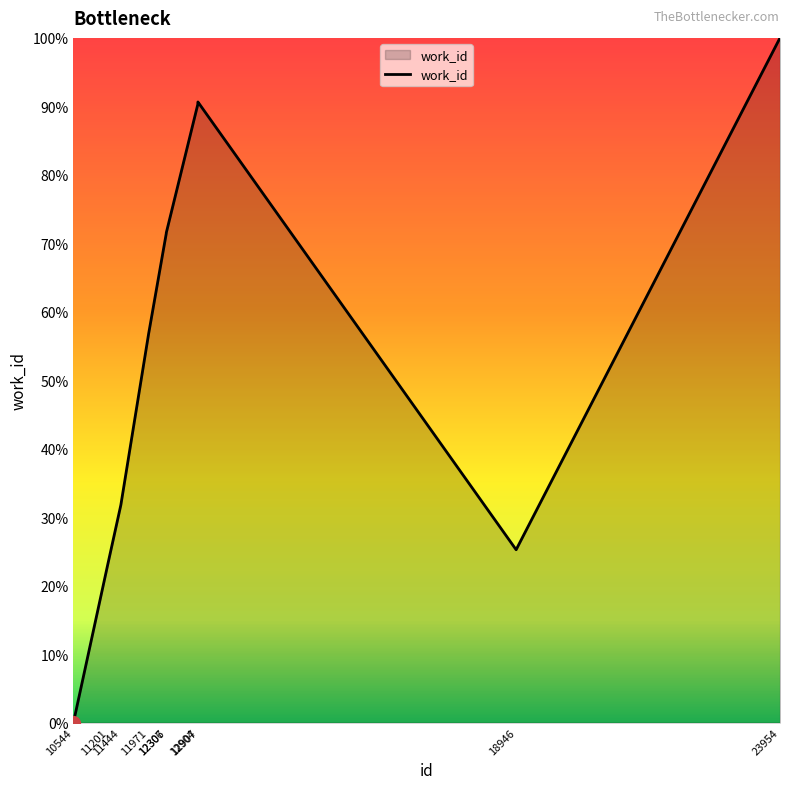

What is the greatest value displayed?

100.0